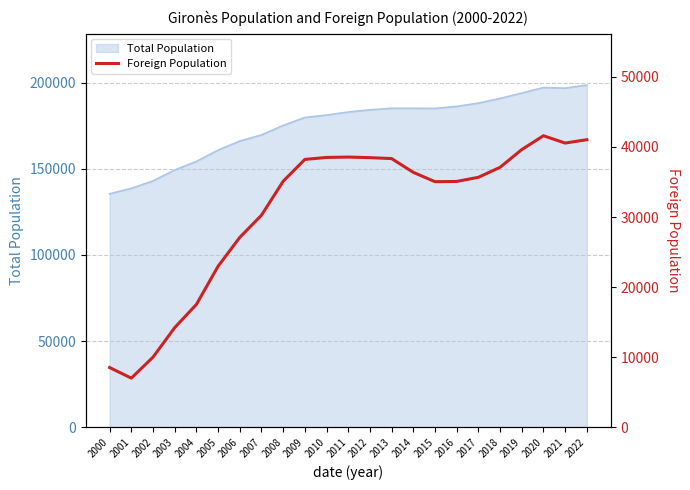

Reading left to right, list all the values displayed in this chart.

8543	7031	10024	14235	17545	22987	27107	30266	35109	38227	38507	38562	38478	38346	36382	35051	35085	35676	37102	39626	41604	40560	41040